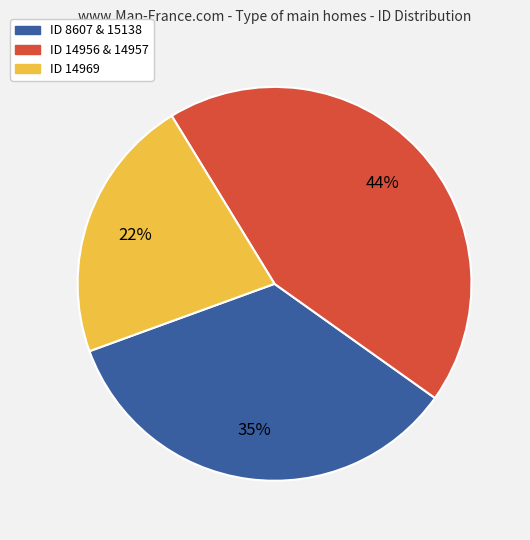

How many slices are in this pie chart?

3